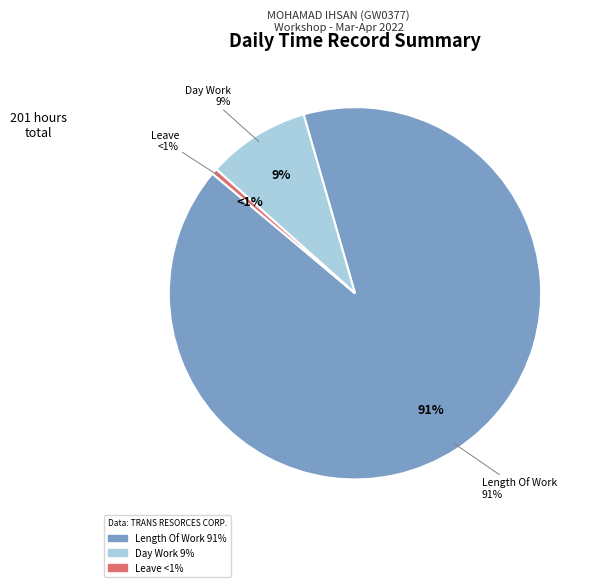

Which slice represents more than half of the pie?

Length Of Work